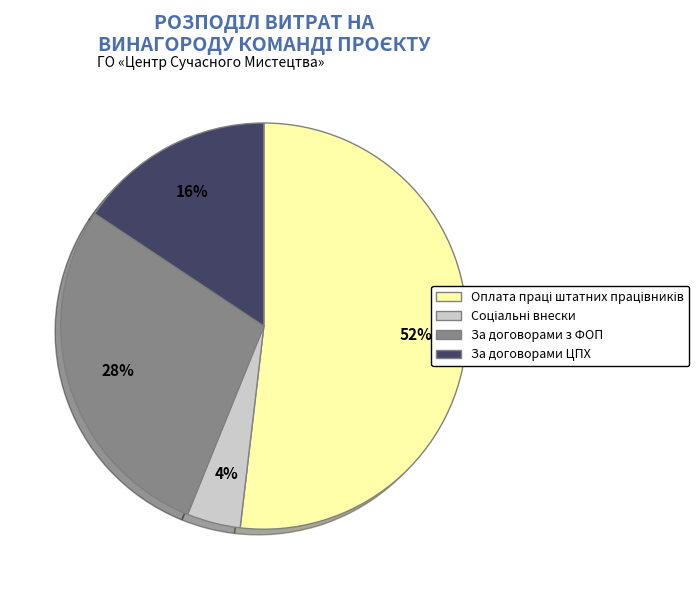

To the nearest percent, what is the difference between the largest and smallest slice percentages?

48%